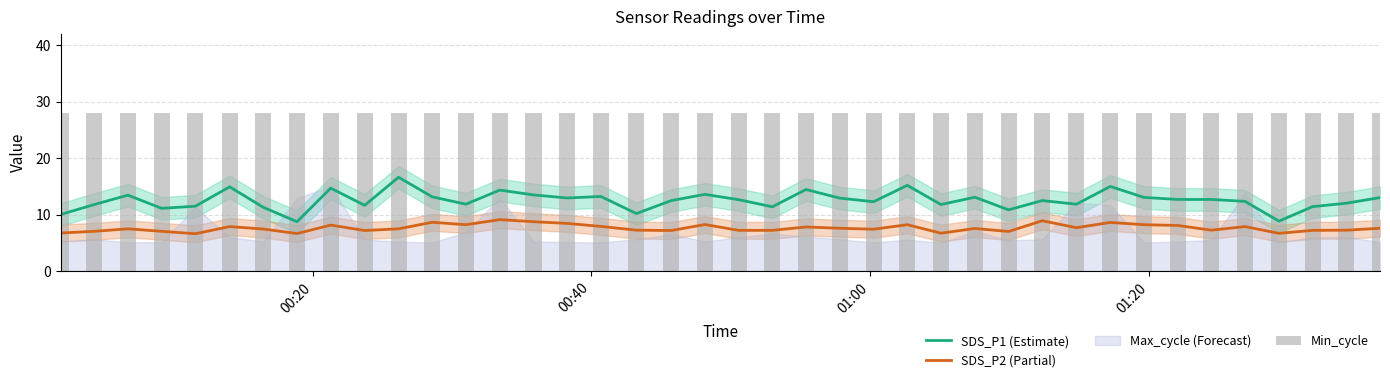

True or false: SDS_P2 (Partial) and SDS_P1 (Estimate) cross at least once.

False